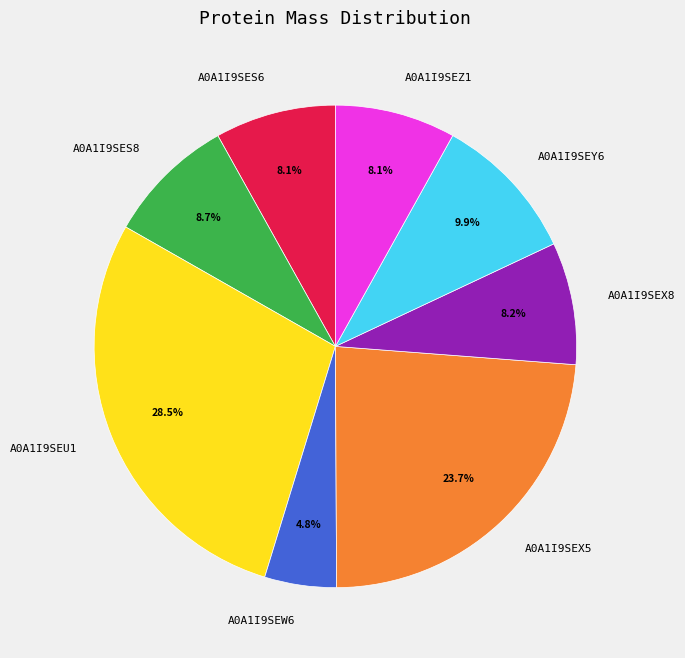

True or false: A0A1I9SEZ1 accounts for 8% of the total.

True